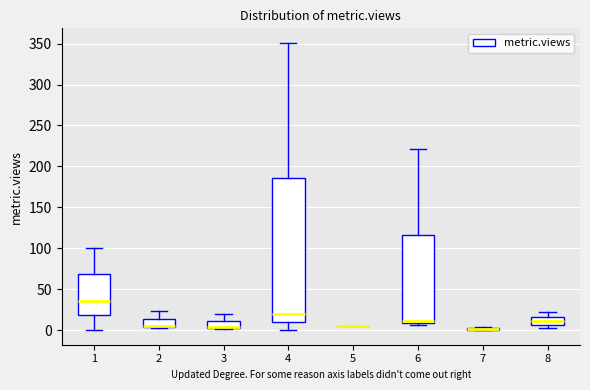

Reading left to right, transcribe this box plot: for each box, give where its median line is, the range the box spans, and where its two whiskers end, as read against the y-axis. The values are not printed on the chart, so give them approximately, as read against the axis.

1: median 35, box 20 to 70, whiskers 0 to 100
2: median 5 (drawn on the box's lower edge), box 5 to 15, whiskers 5 to 25
3: median 5 (drawn on the box's lower edge), box 5 to 10, whiskers 0 to 20
4: median 20, box 10 to 185, whiskers 0 to 350
5: box collapsed to a line at 5, whiskers 5 to 5
6: median 10 (just above the box's lower edge), box 10 to 115, whiskers 5 to 220
7: box collapsed to a line at 0, whiskers 0 to 5
8: median 10, box 5 to 15, whiskers 5 (just below the box's lower edge) to 20